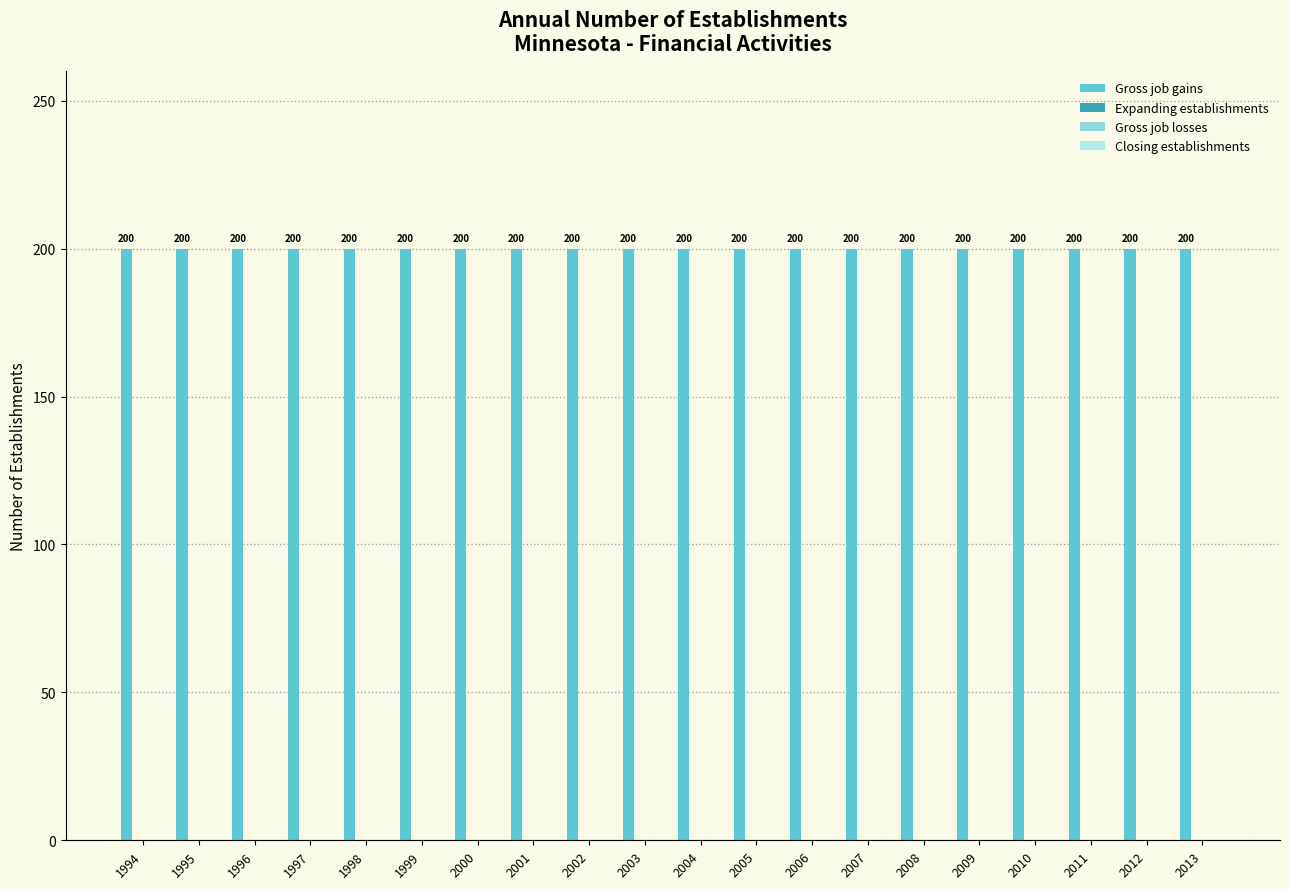

Reading right to left, transcribe all the data shown in this chart.

Gross job gains: 200	200	200	200	200	200	200	200	200	200	200	200	200	200	200	200	200	200	200	200
Expanding establishments: 0	0	0	0	0	0	0	0	0	0	0	0	0	0	0	0	0	0	0	0
Gross job losses: 0	0	0	0	0	0	0	0	0	0	0	0	0	0	0	0	0	0	0	0
Closing establishments: 0	0	0	0	0	0	0	0	0	0	0	0	0	0	0	0	0	0	0	0